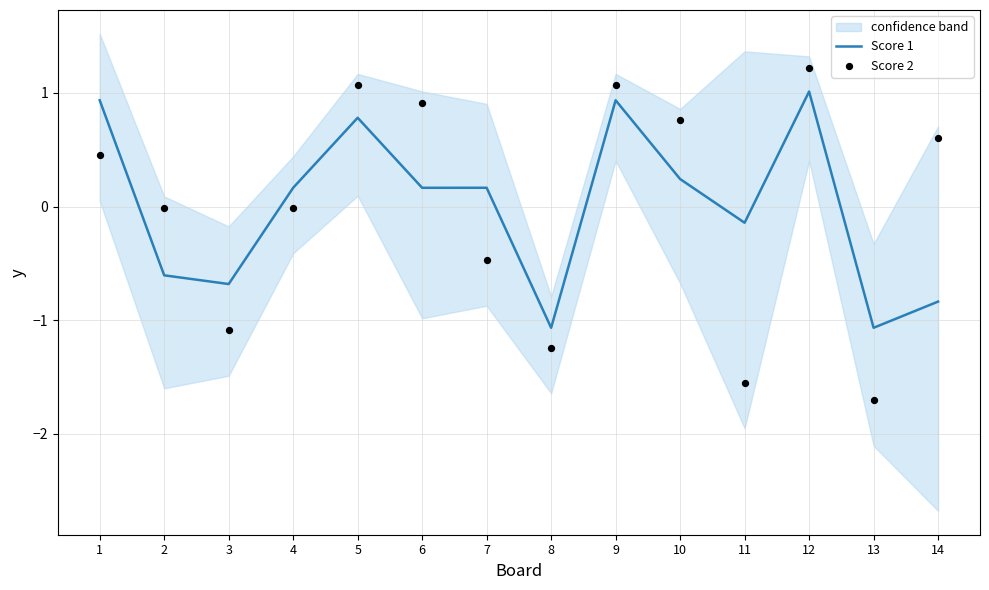

What is the total value across all series at 8?

-2.3